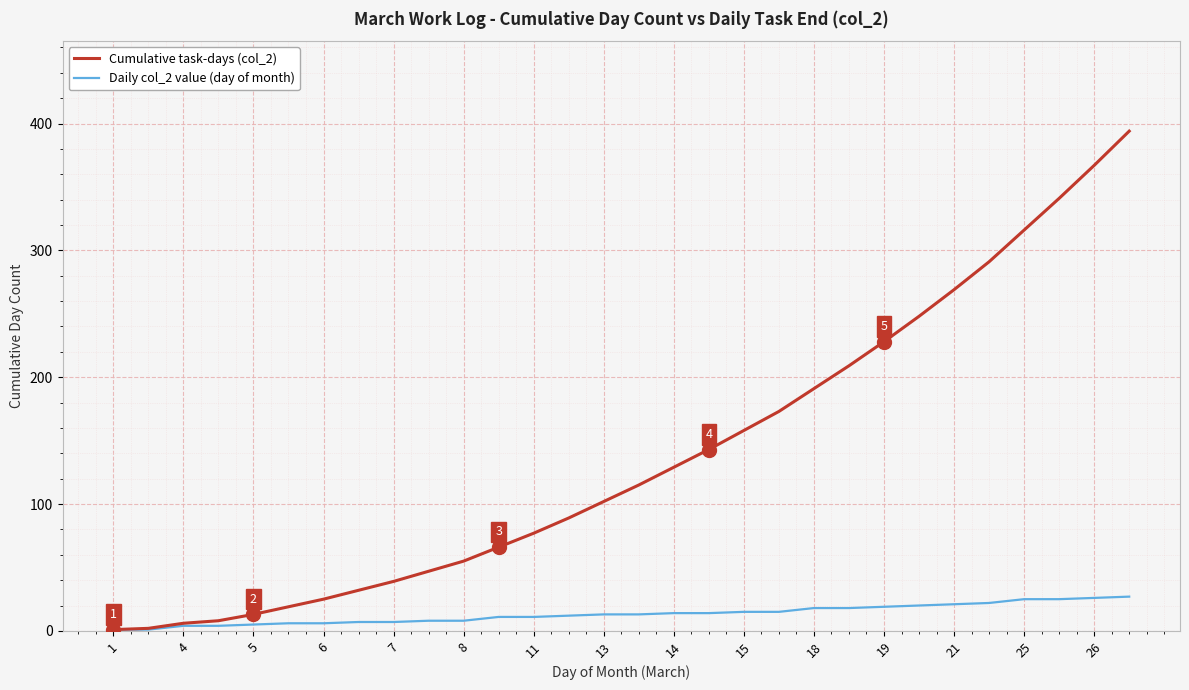

What is the maximum value shown in the chart?

394